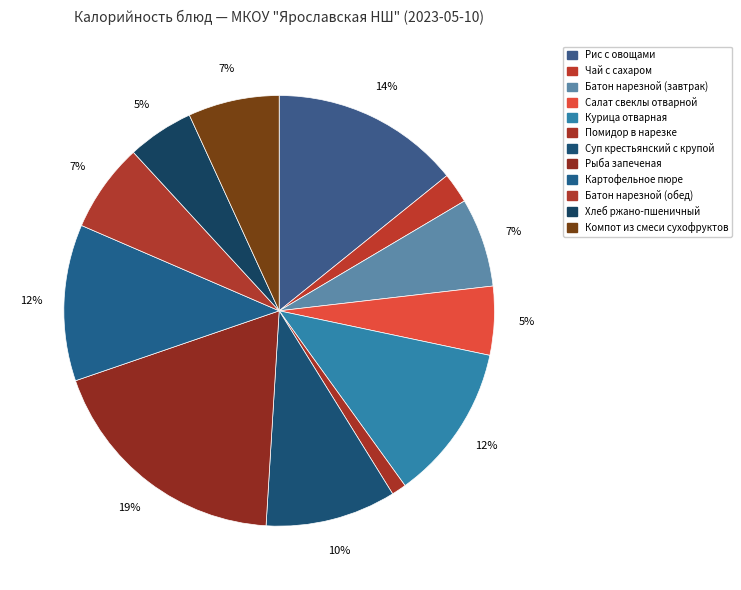

Rank the categories by value from lowest to highest.

Помидор в нарезке, Чай с сахаром, Хлеб ржано-пшеничный, Салат свеклы отварной, Батон нарезной (завтрак), Батон нарезной (обед), Компот из смеси сухофруктов, Суп крестьянский с крупой, Курица отварная, Картофельное пюре, Рис с овощами, Рыба запеченая